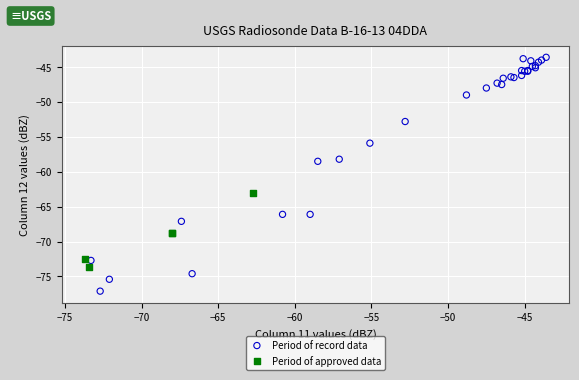

Which series has the largest Y range (max minus min)?

Period of record data